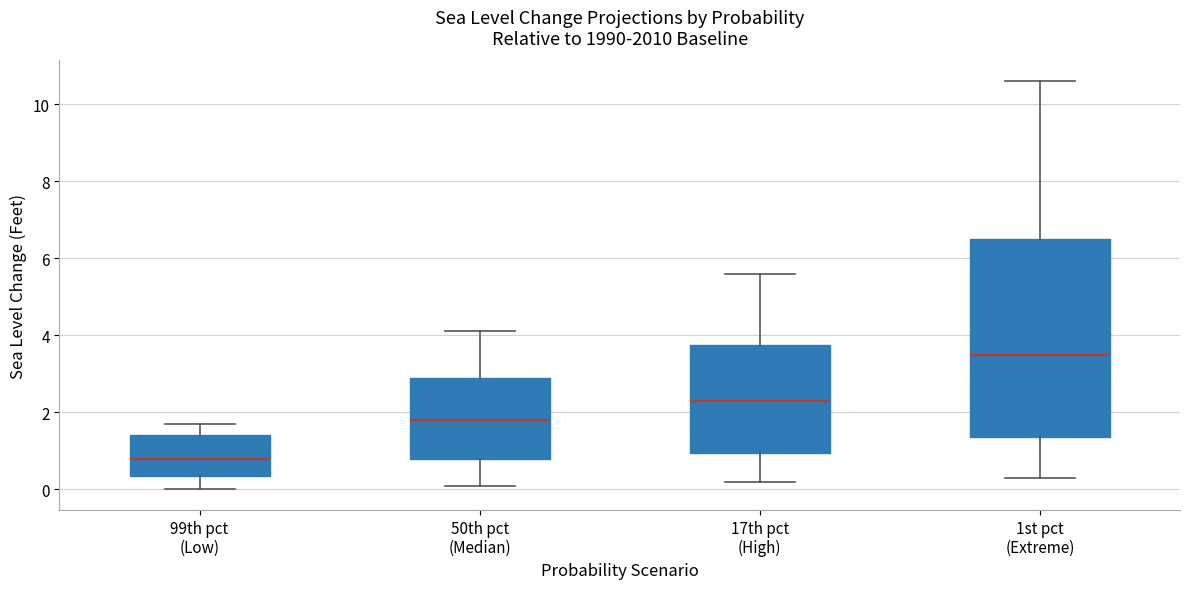

Which box has the highest median line?

1st pct (Extreme)